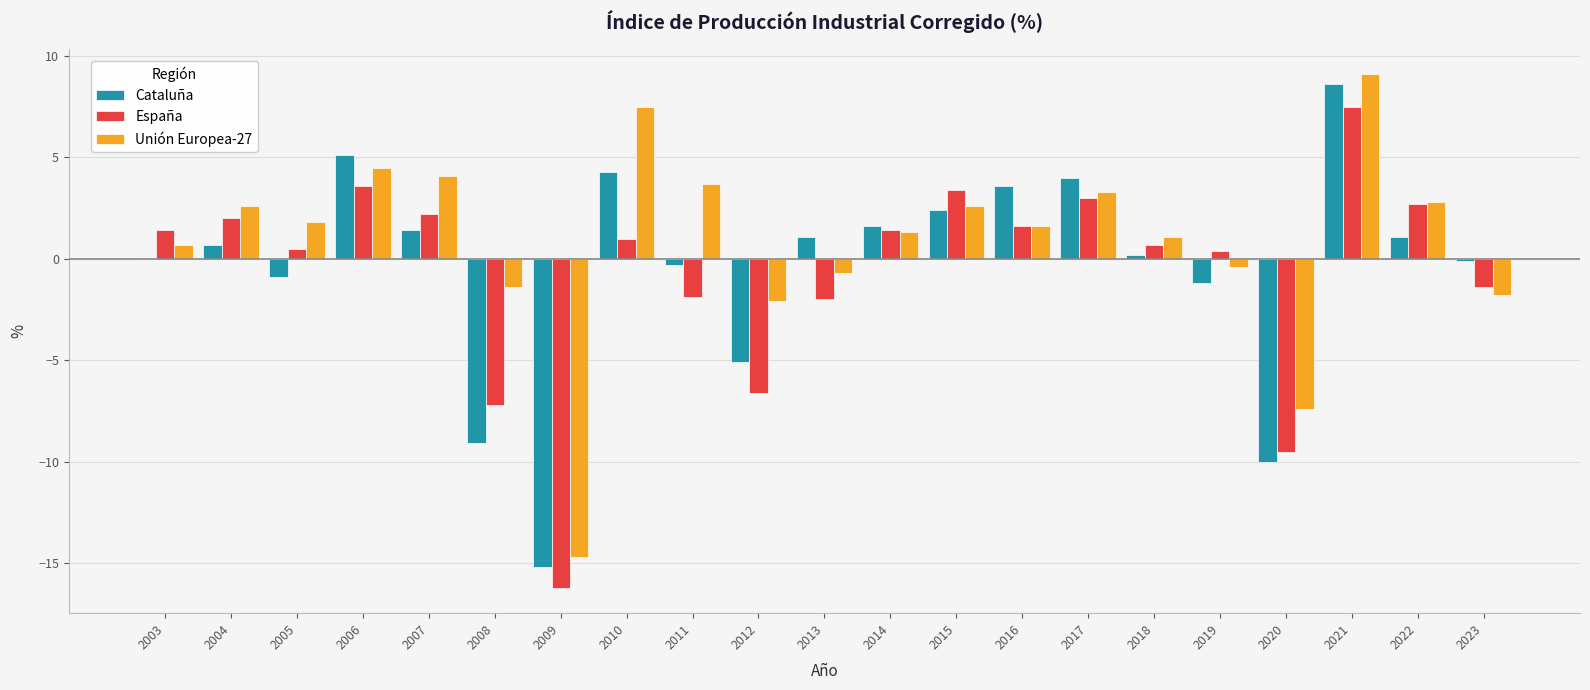

What is the maximum value shown in the chart?

9.1